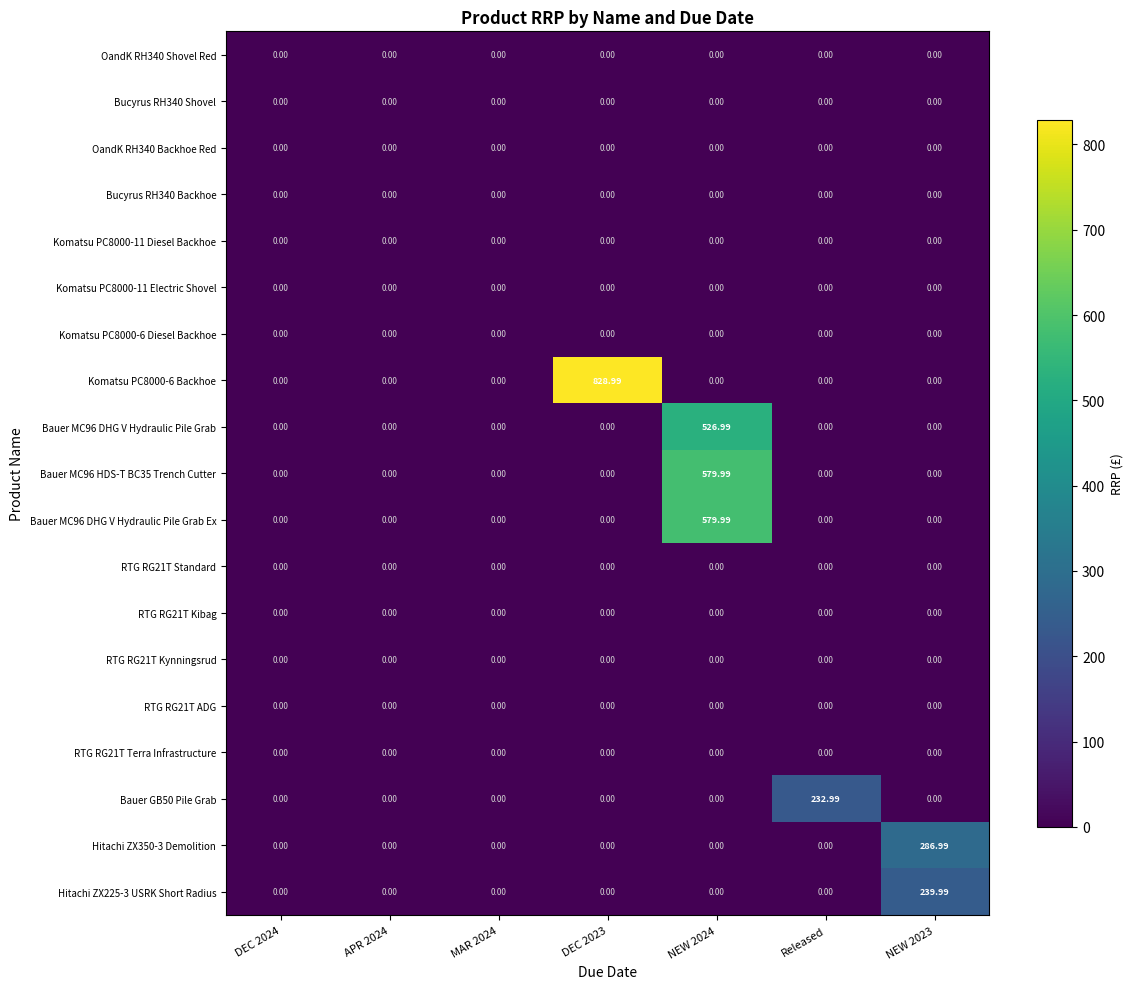

Rank the series at DEC 2023 from highest to lowest value.

Komatsu PC8000-6 Backhoe, OandK RH340 Shovel Red, Bucyrus RH340 Shovel, OandK RH340 Backhoe Red, Bucyrus RH340 Backhoe, Komatsu PC8000-11 Diesel Backhoe, Komatsu PC8000-11 Electric Shovel, Komatsu PC8000-6 Diesel Backhoe, Bauer MC96 DHG V Hydraulic Pile Grab, Bauer MC96 HDS-T BC35 Trench Cutter, Bauer MC96 DHG V Hydraulic Pile Grab Ex, RTG RG21T Standard, RTG RG21T Kibag, RTG RG21T Kynningsrud, RTG RG21T ADG, RTG RG21T Terra Infrastructure, Bauer GB50 Pile Grab, Hitachi ZX350-3 Demolition, Hitachi ZX225-3 USRK Short Radius